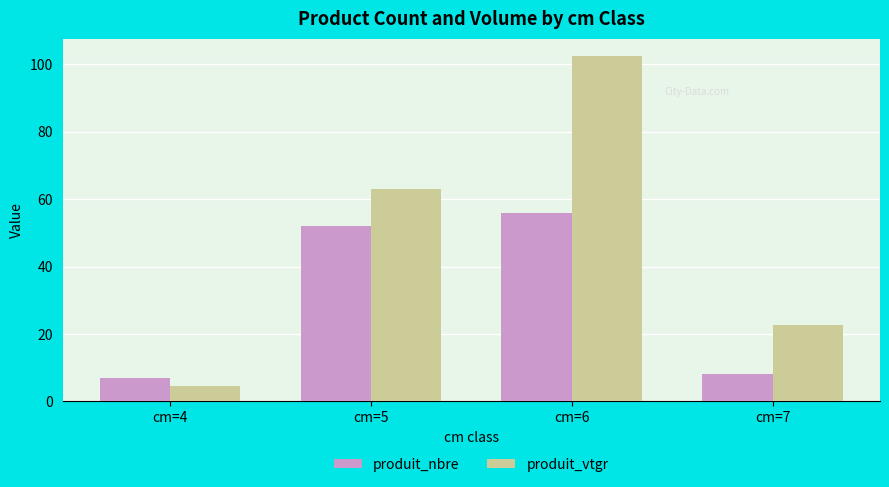

The value of produit_vtgr at cm=5 is 63.0. True or false?

True